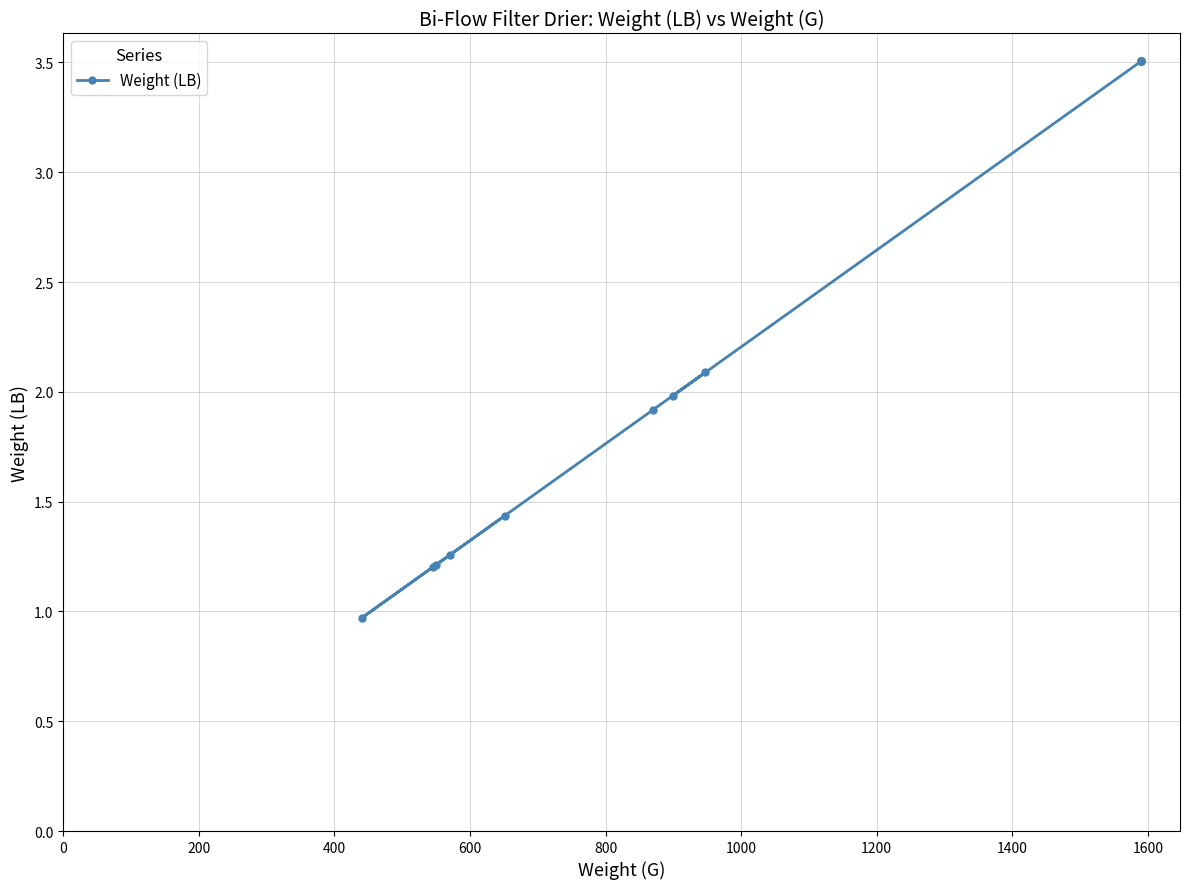

How many distinct data groups are displayed?

1